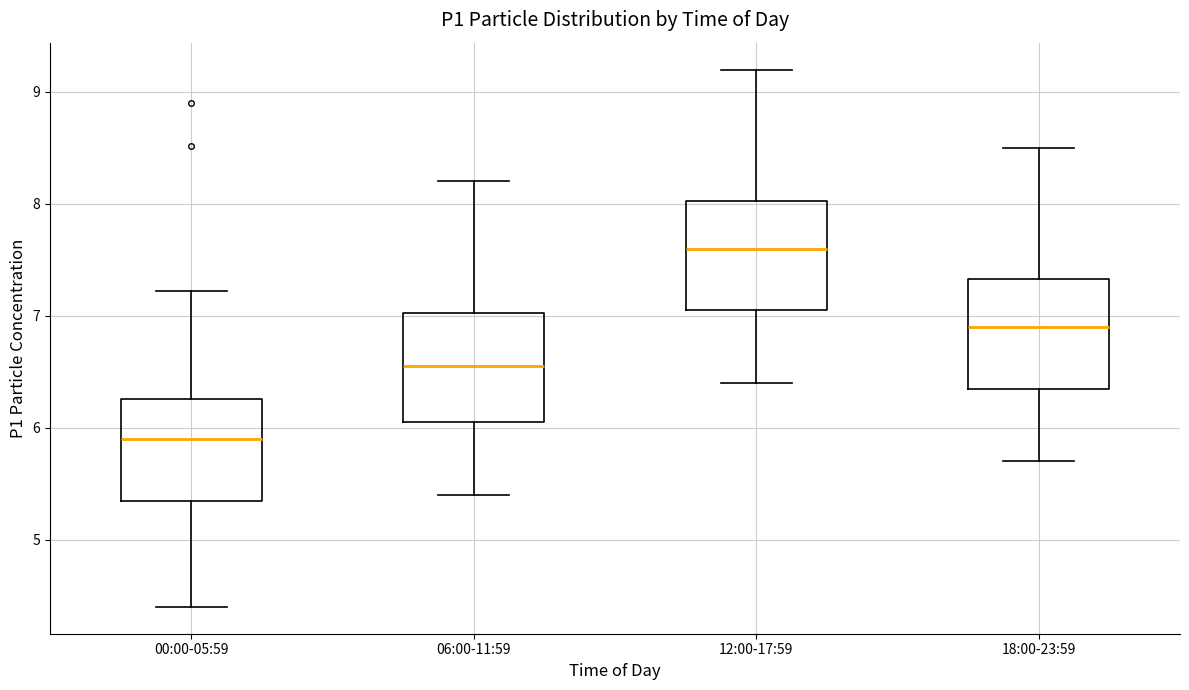

Where does the lower whisker of the box for 00:00-05:59 end on the y-axis? The values are not printed on the chart, so give them approximately, as read against the axis.

4.4